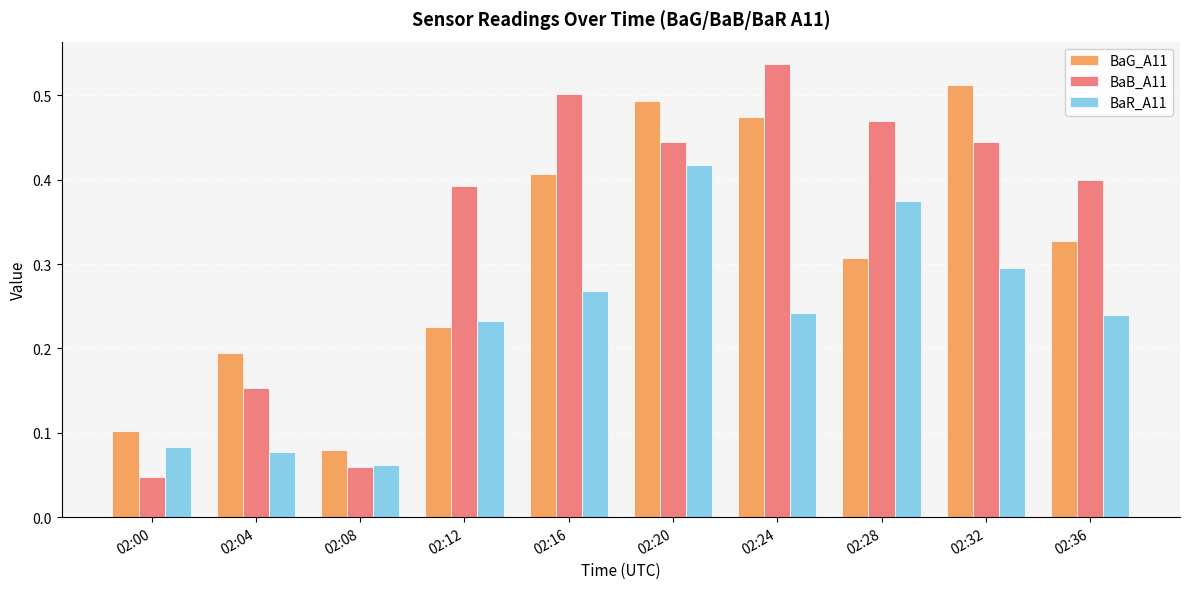

Does the chart contain stacked bars?

No